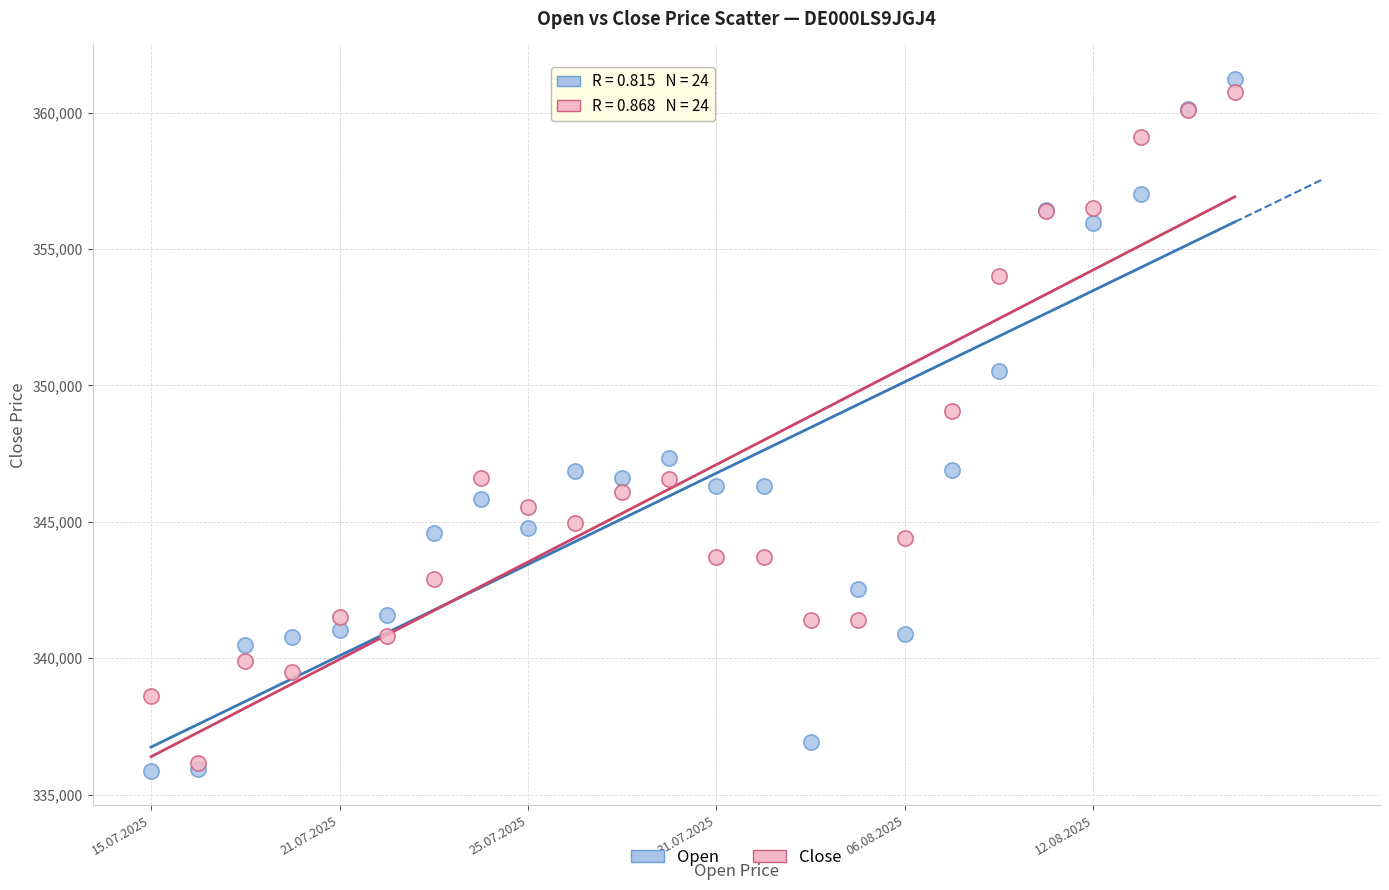

In the Open series, what Y value is closest to 348555?

347352